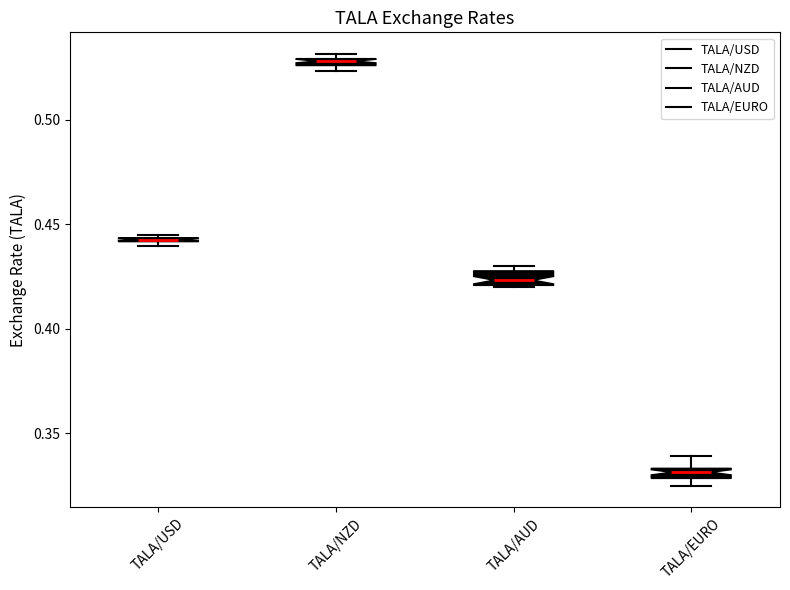

Where is the lower edge of the box for TALA/USD on the y-axis? The values are not printed on the chart, so give them approximately, as read against the axis.

0.440